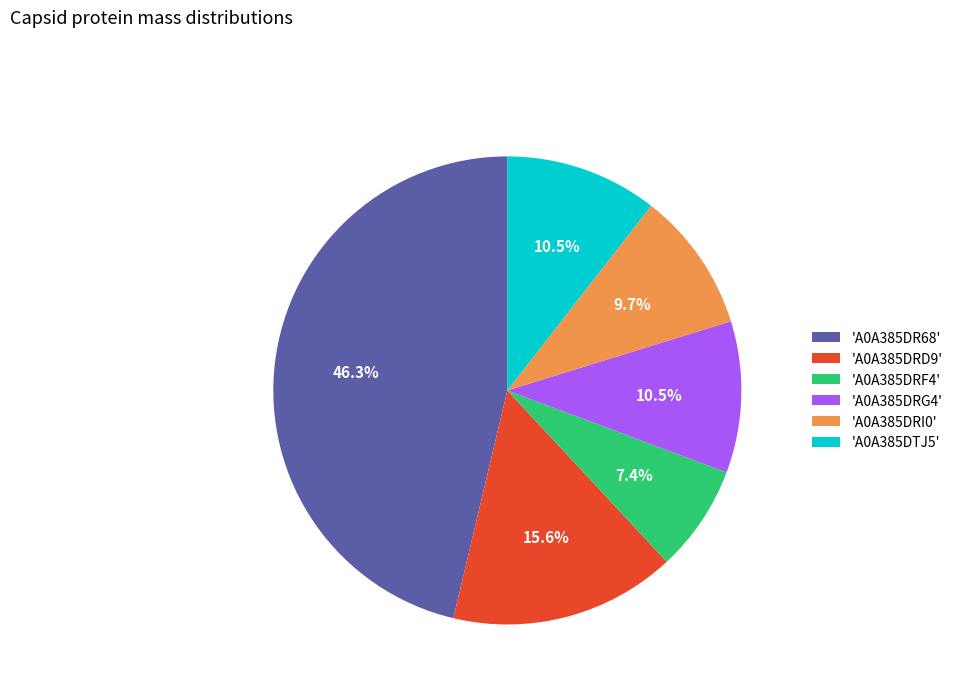

What is the ratio of the value at 'A0A385DR68' to the value at 'A0A385DRD9'?

3.0